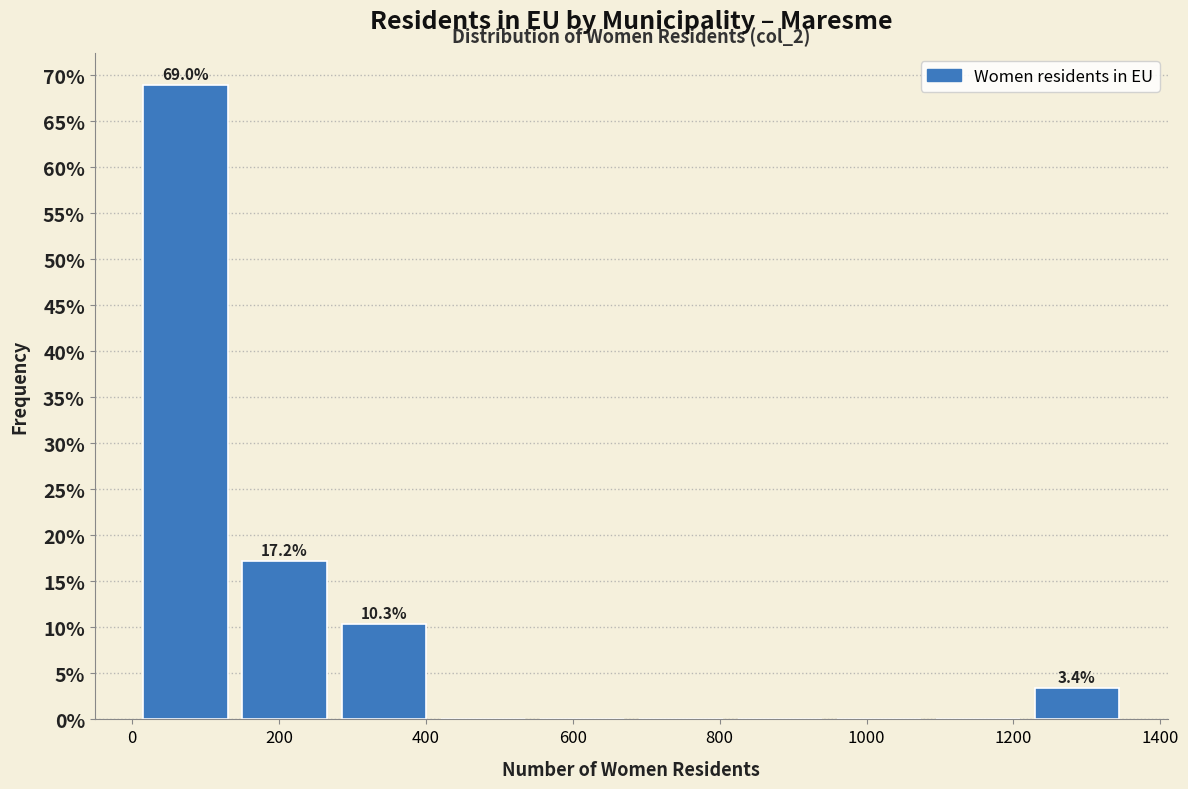

Which range on the x-axis has the tallest bar?

0 to 140